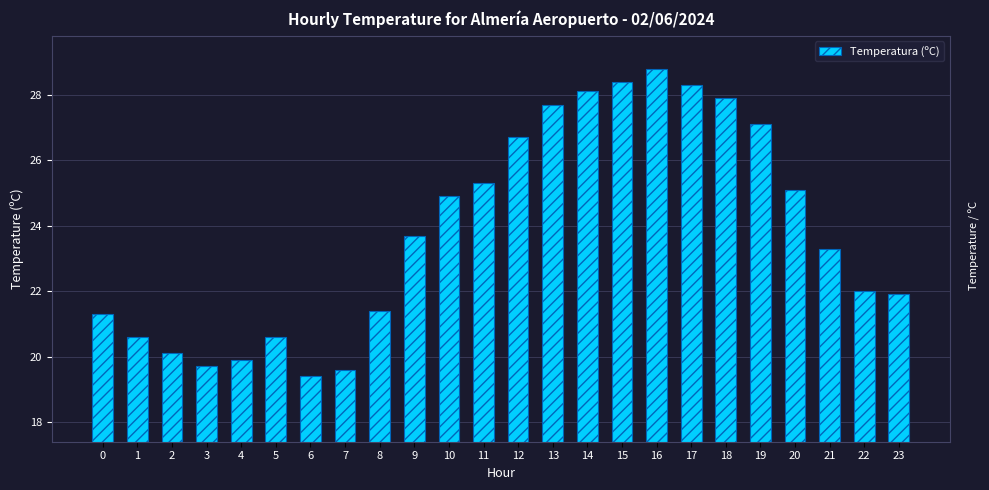

The value at 3 is 11.1. True or false?

False